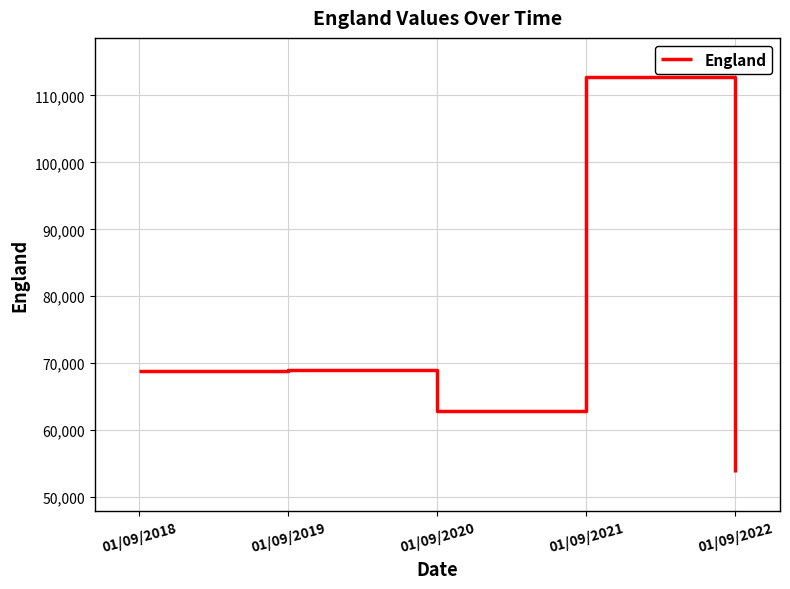

How many series are shown in this chart?

1